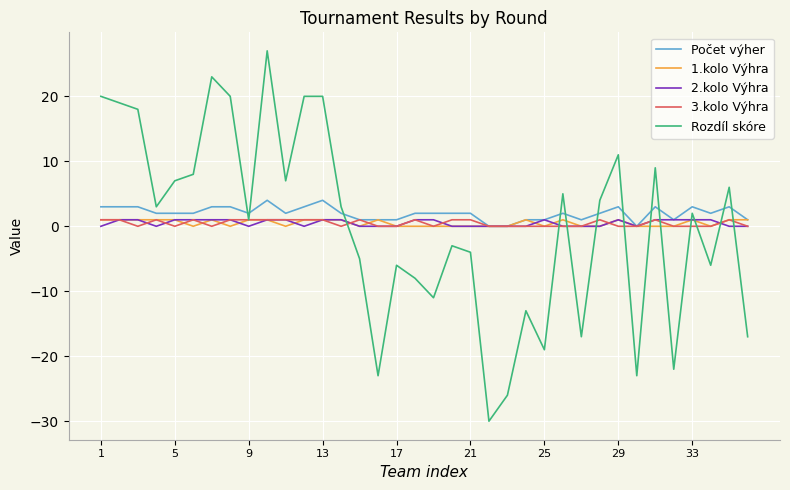

Reading right to left, what are all the values shown in this chart?

Počet výher: 1	3	2	3	1	3	0	3	2	1	2	1	1	0	0	2	2	2	2	1	1	1	2	4	3	2	4	2	3	3	2	2	2	3	3	3
1.kolo Výhra: 1	1	0	1	0	0	0	1	0	0	1	0	1	0	0	0	0	0	0	0	1	0	1	1	1	0	1	1	0	1	0	1	1	1	1	1
2.kolo Výhra: 0	0	1	1	1	1	0	1	0	0	0	1	0	0	0	0	0	1	1	0	0	0	1	1	0	1	1	0	1	1	1	1	0	1	1	0
3.kolo Výhra: 0	1	0	0	0	1	0	0	1	0	0	0	0	0	0	1	1	0	1	0	0	1	0	1	1	1	1	1	1	0	1	0	1	0	1	1
Rozdíl skóre: -17	6	-6	2	-22	9	-23	11	4	-17	5	-19	-13	-26	-30	-4	-3	-11	-8	-6	-23	-5	3	20	20	7	27	1	20	23	8	7	3	18	19	20